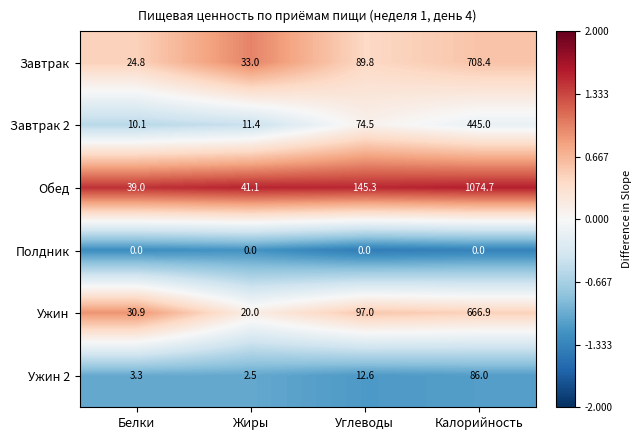

What is the spread (max minus min) of values at Белки?

39.0